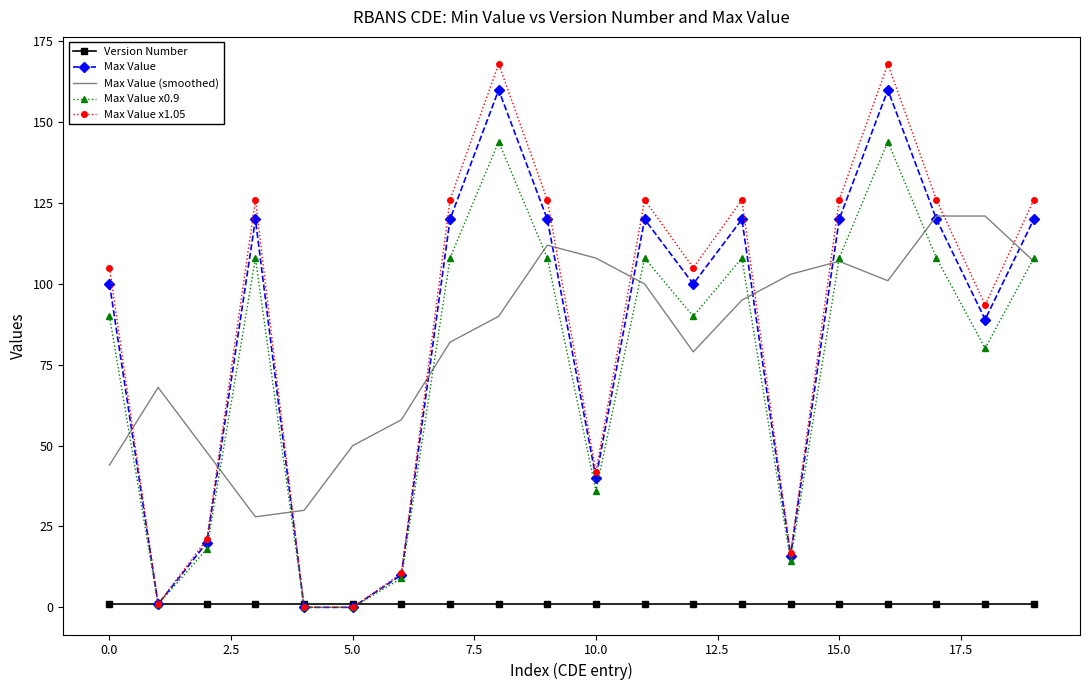

Which series has the largest total across all categories?

Max Value x1.05